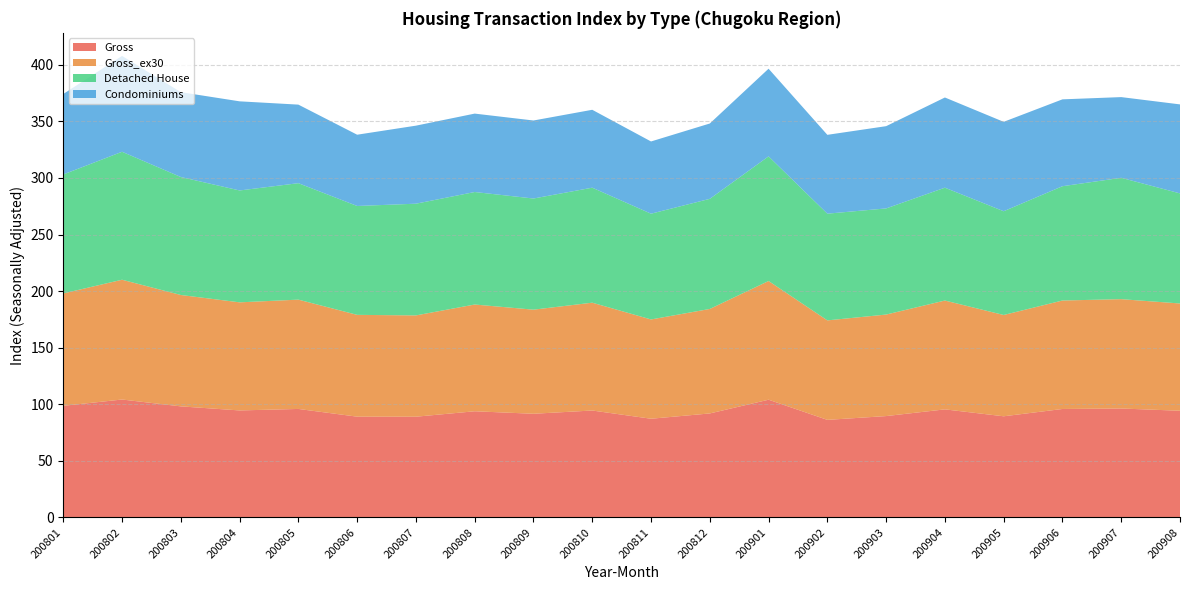

Reading left to right, transcribe all the data shown in this chart.

Gross: 98.6	104.2	98.1	94.5	95.8	89.0	89.0	93.8	91.6	94.5	87.2	91.9	104.0	86.2	89.5	95.5	89.4	95.8	96.2	94.2
Gross_ex30: 99.3	105.9	98.4	95.5	96.6	90.0	89.5	94.3	92.0	95.3	87.7	92.3	104.9	87.9	89.7	96.2	89.5	95.9	96.6	94.8
Detached House: 105.1	113.1	104.3	98.9	102.9	96.2	98.7	99.4	98.2	101.6	93.5	97.3	110.2	94.3	93.8	99.7	91.7	101.0	107.2	97.3
Condominiums: 71.1	84.7	75.0	78.8	69.4	63.0	69.0	69.3	68.9	68.8	63.8	66.6	77.4	69.7	72.7	79.7	79.0	76.8	71.3	78.7